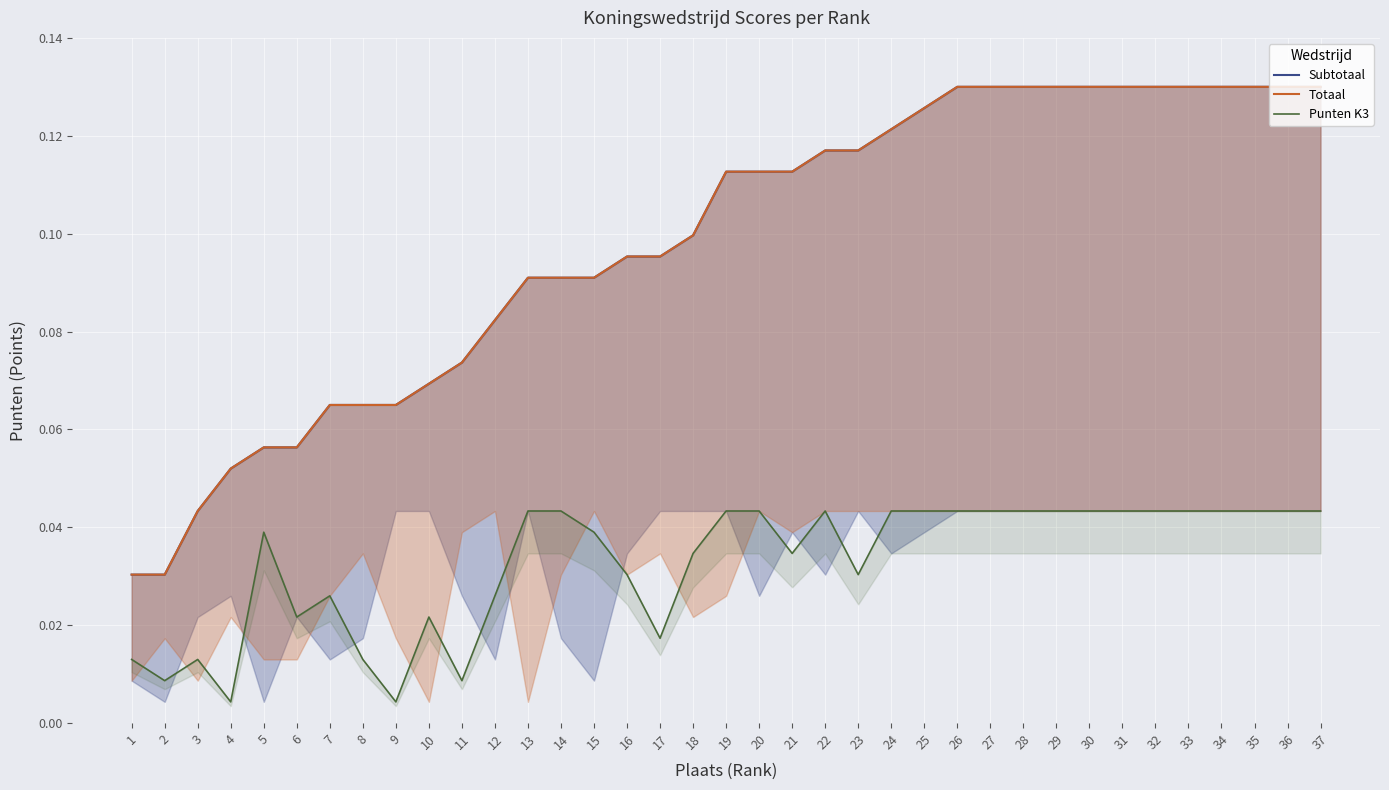

True or false: Totaal has more than 1 interior local peaks.

False